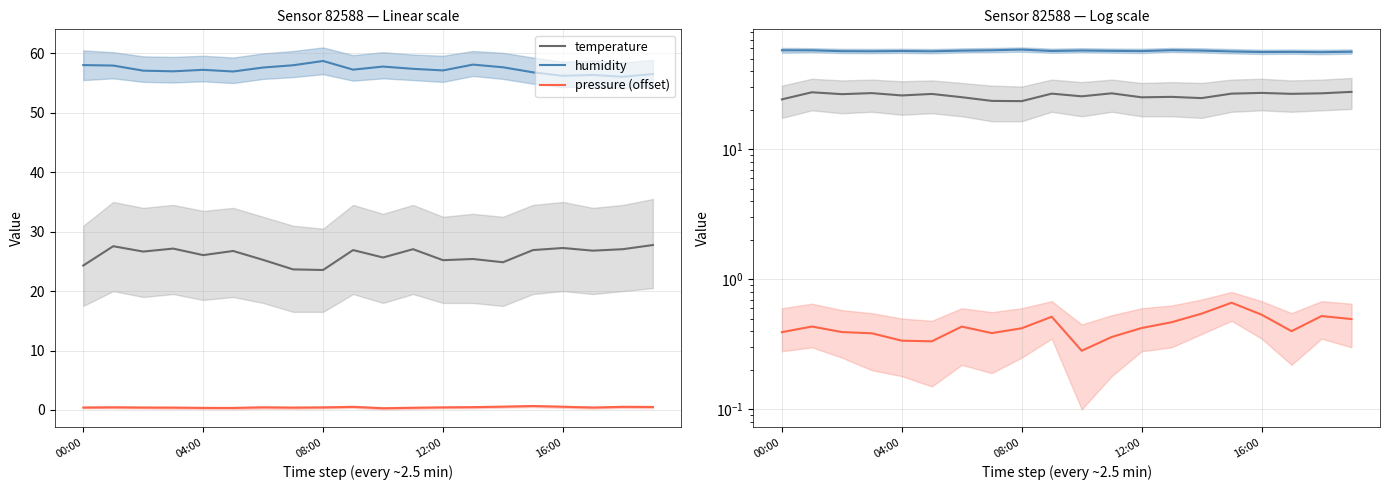

What is the difference between the highest and lowest values at 19?

56.0